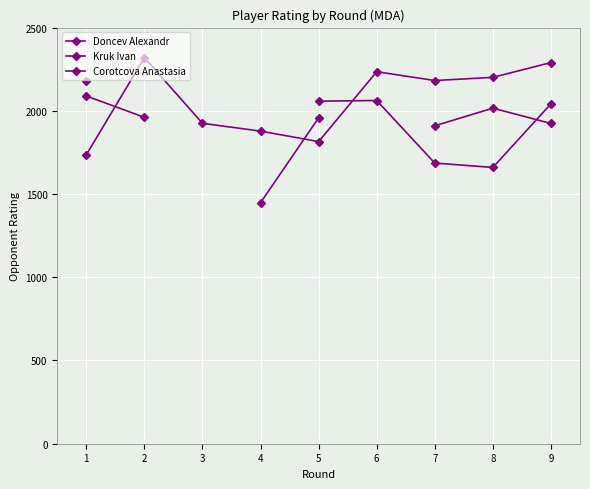

True or false: Kruk Ivan has more than 1 points higher than both neighbors.

False